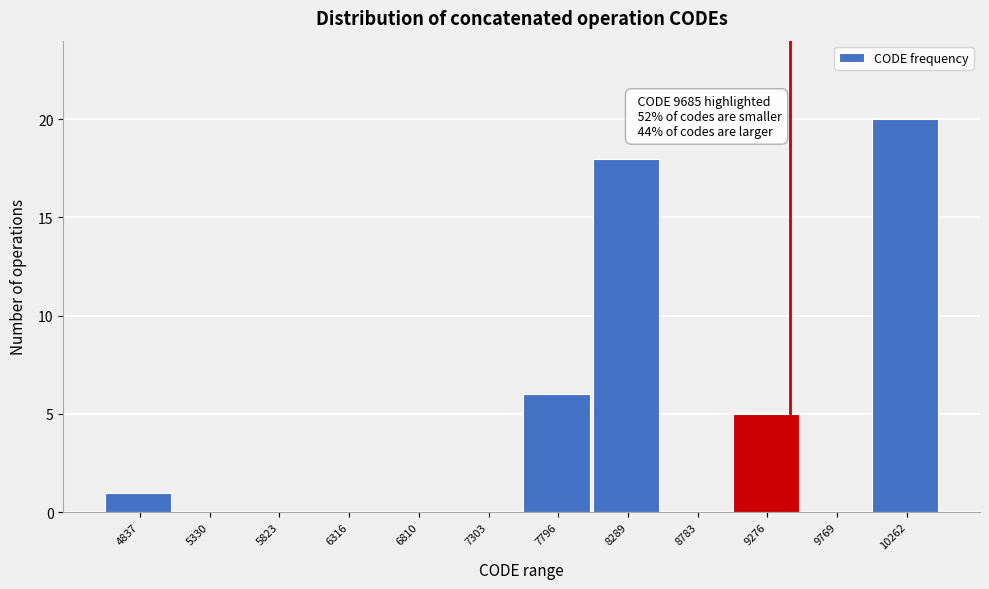

Reading left to right, extract all data points from this chart.

4837=1	5330=0	5823=0	6316=0	6810=0	7303=0	7796=6	8289=18	8783=0	9276=5	9769=0	10262=20